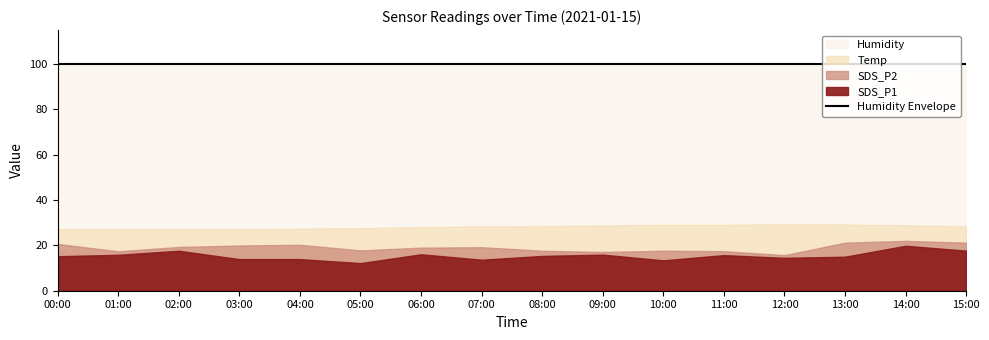

How many distinct data groups are displayed?

4